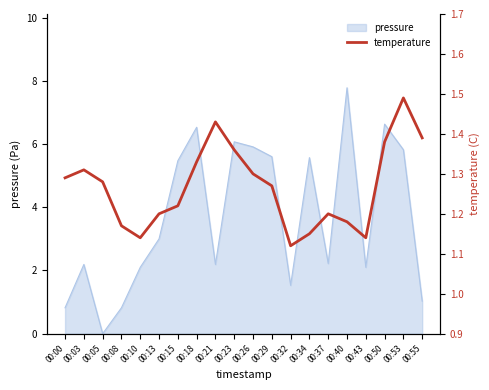

Count the number of categories in the chart.

20